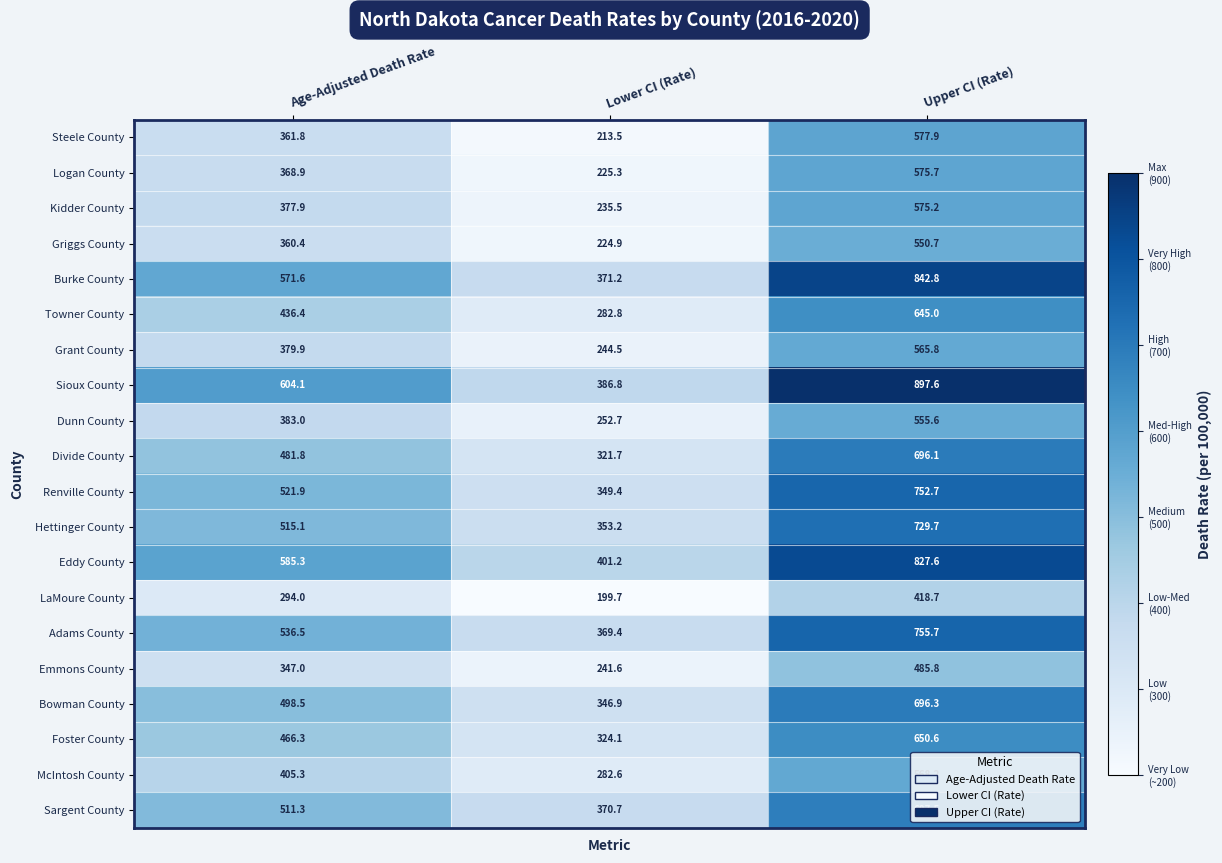

At which label is Griggs County closest to 387?

Age-Adjusted Death Rate